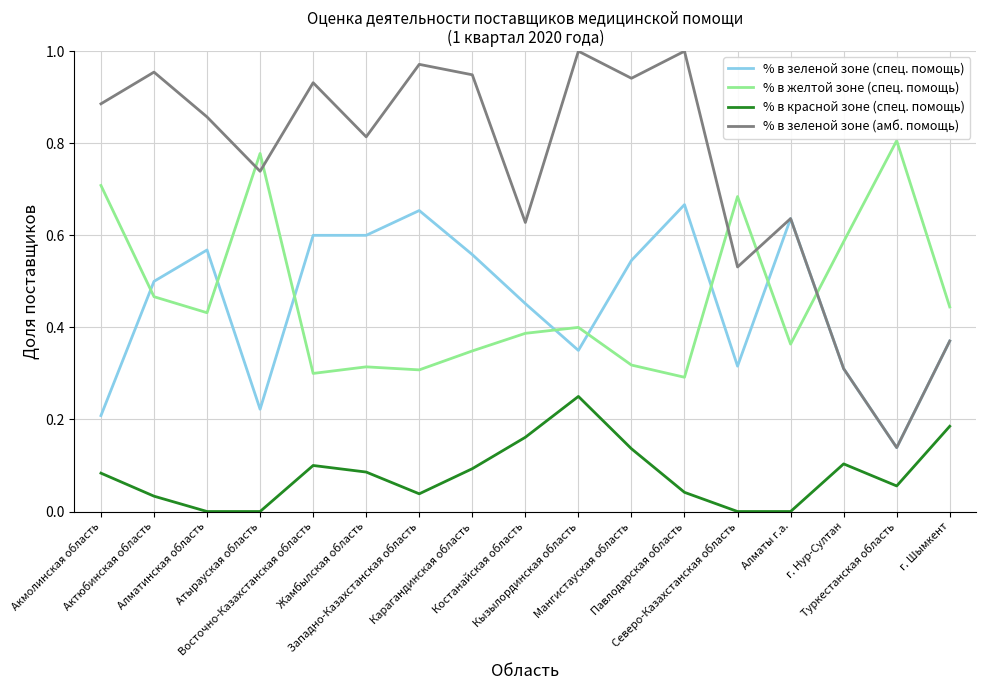

True or false: % в зеленой зоне (спец. помощь) and % в желтой зоне (спец. помощь) intersect in this chart.

True